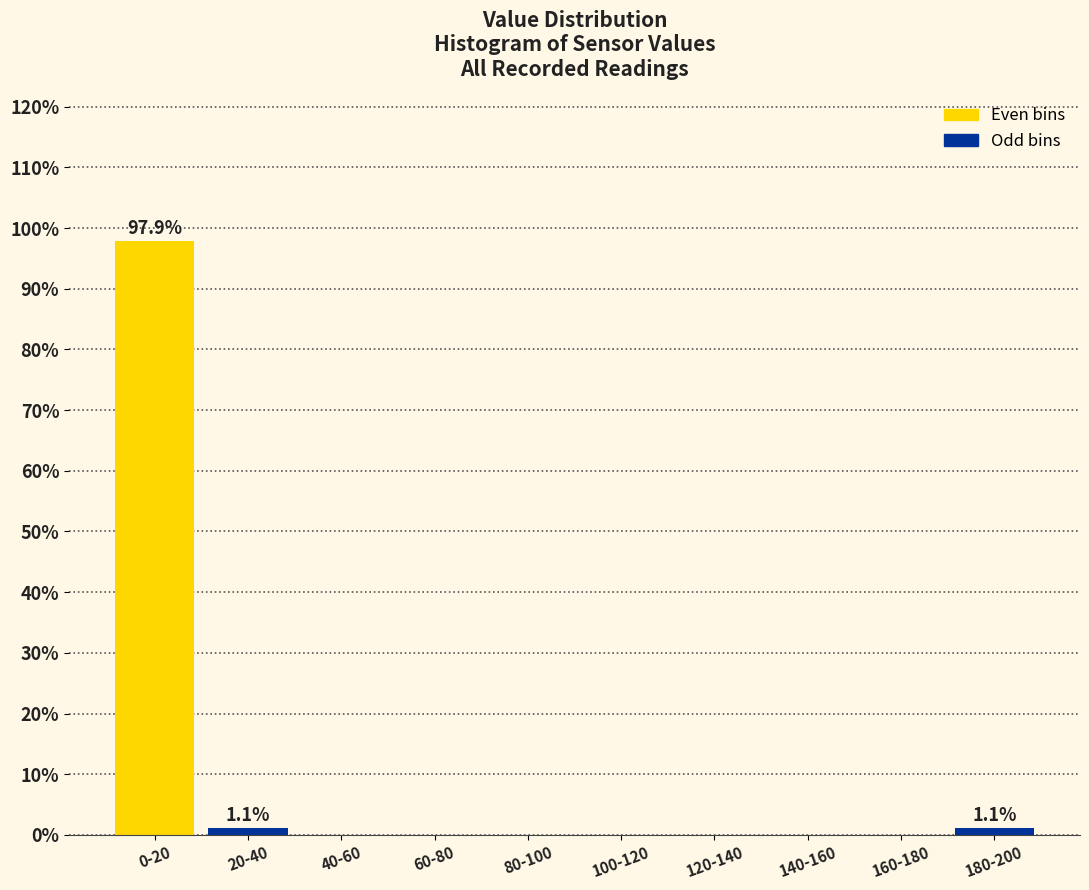

Reading left to right, transcribe all the data shown in this chart.

0-20=97.9	20-40=1.1	40-60=0.0	60-80=0.0	80-100=0.0	100-120=0.0	120-140=0.0	140-160=0.0	160-180=0.0	180-200=1.1